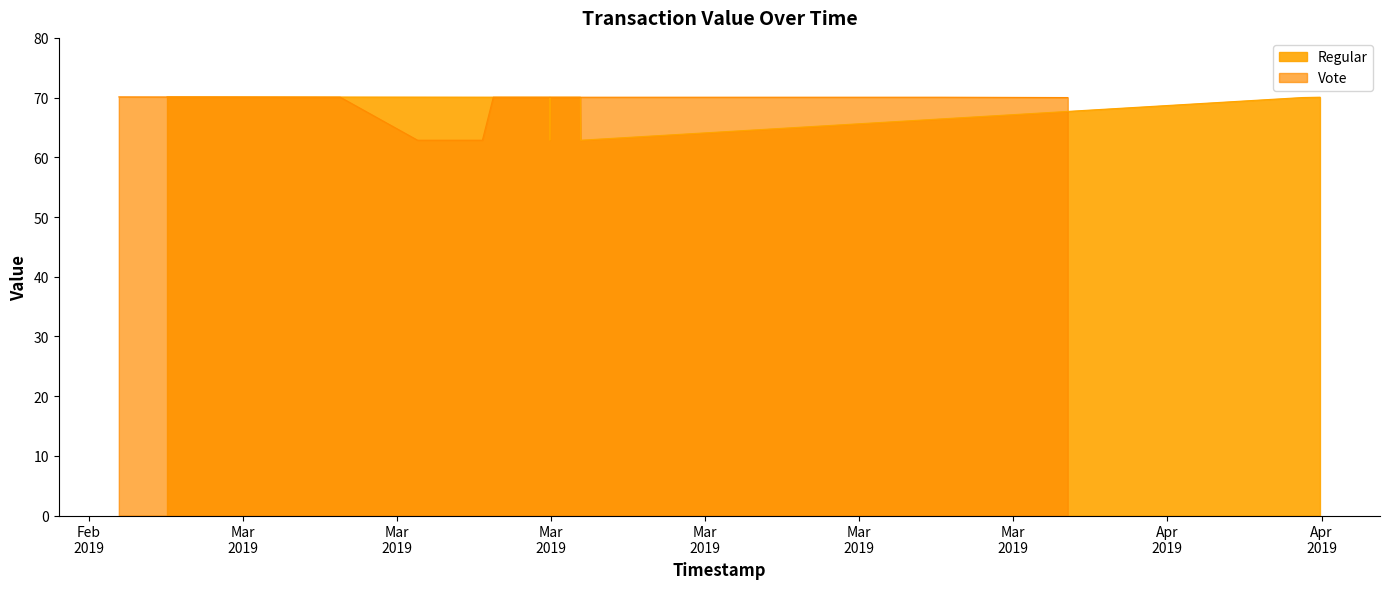

Read the Regular value at 1551816457.

70.1